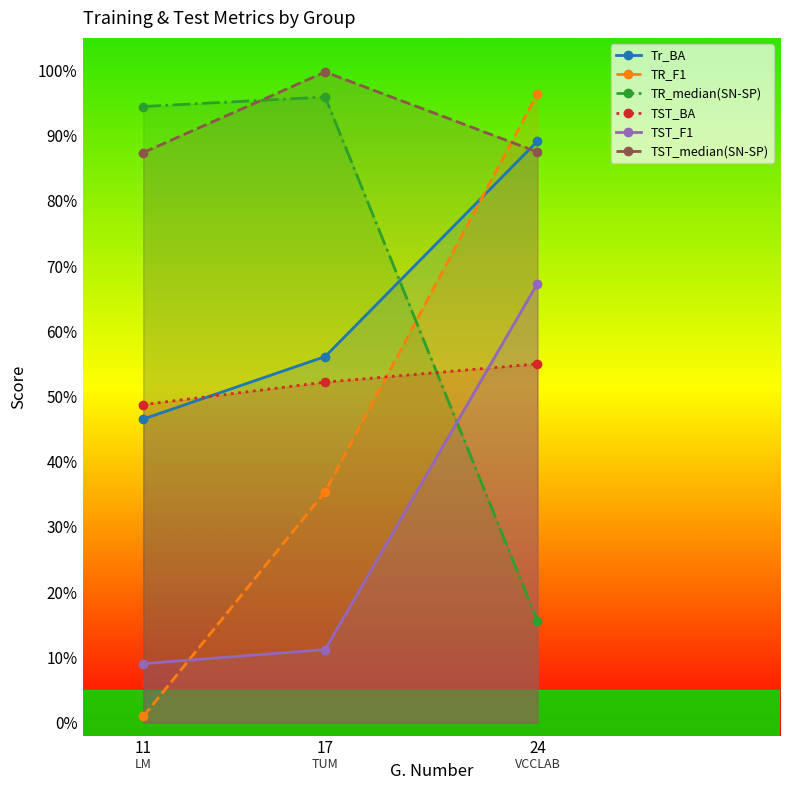

Count the TST_BA values in the range 0 to 1.

3